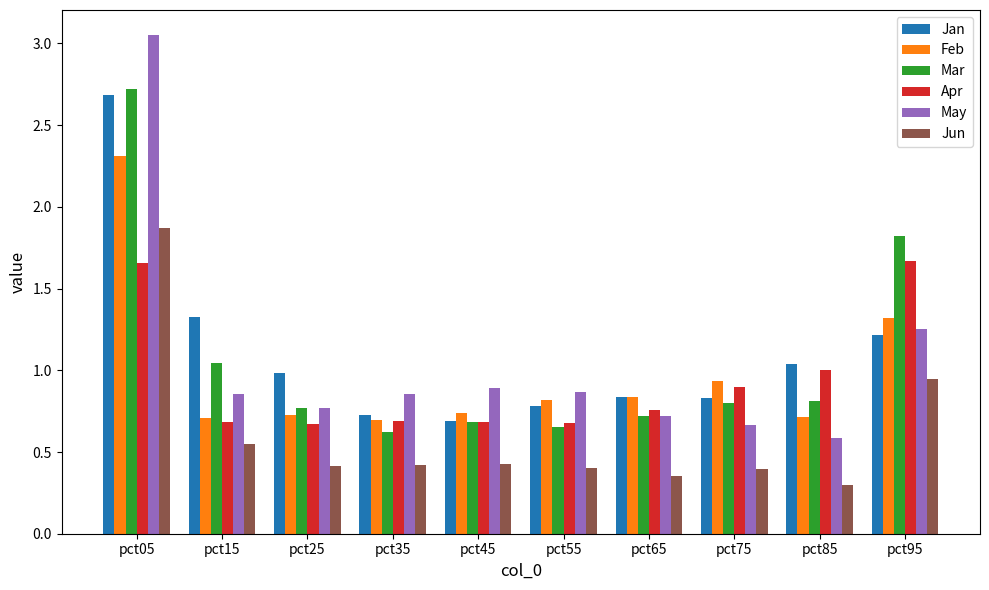

The Jan series shows 0.6 at pct85. True or false?

False